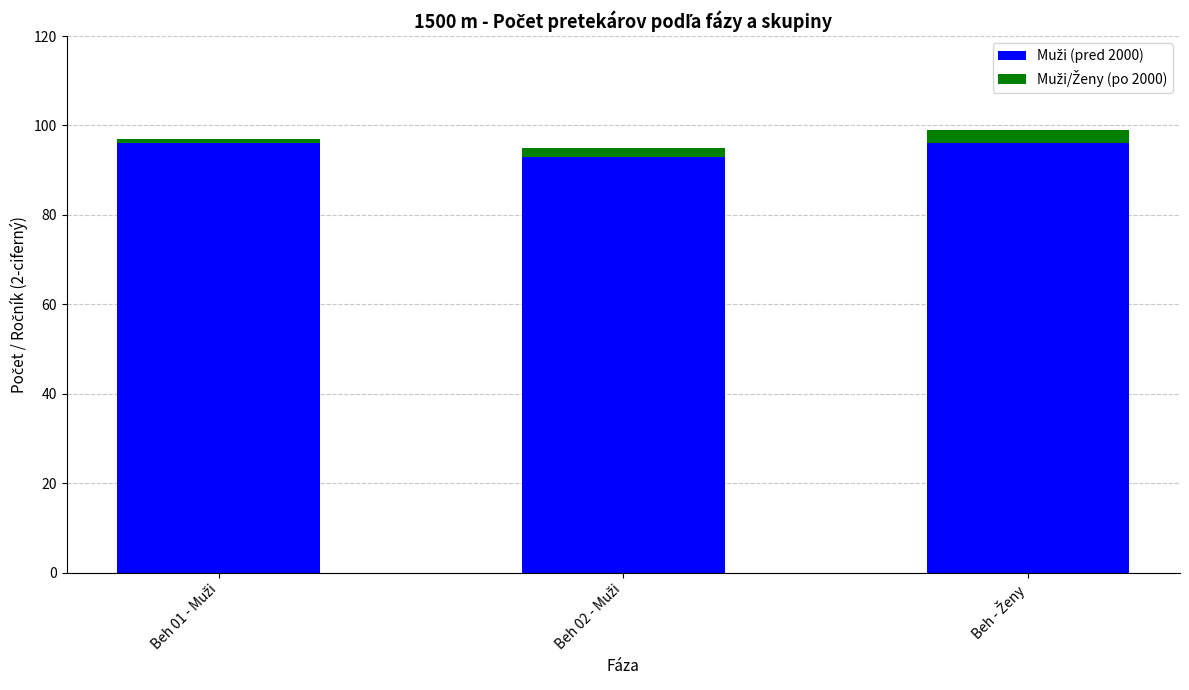

Rank the series by their average value, from lowest to highest.

Muži/Ženy (po 2000), Muži (pred 2000)